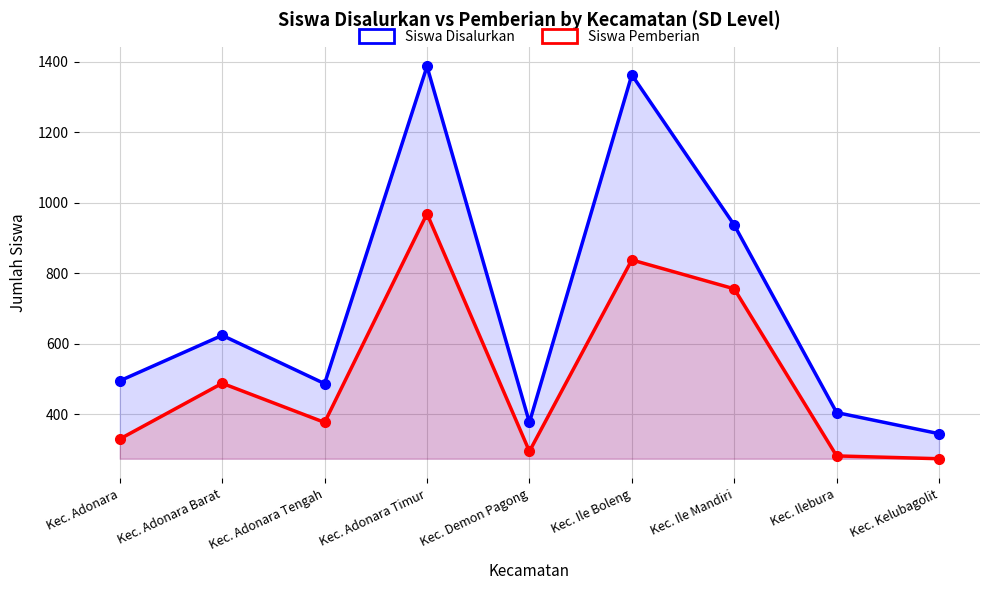

Reading left to right, extract all data points from this chart.

Siswa Disalurkan: Kec. Adonara=495	Kec. Adonara Barat=624	Kec. Adonara Tengah=487	Kec. Adonara Timur=1387	Kec. Demon Pagong=377	Kec. Ile Boleng=1363	Kec. Ile Mandiri=937	Kec. Ilebura=405	Kec. Kelubagolit=345
Siswa Pemberian: Kec. Adonara=330	Kec. Adonara Barat=488	Kec. Adonara Tengah=377	Kec. Adonara Timur=969	Kec. Demon Pagong=295	Kec. Ile Boleng=838	Kec. Ile Mandiri=756	Kec. Ilebura=282	Kec. Kelubagolit=274